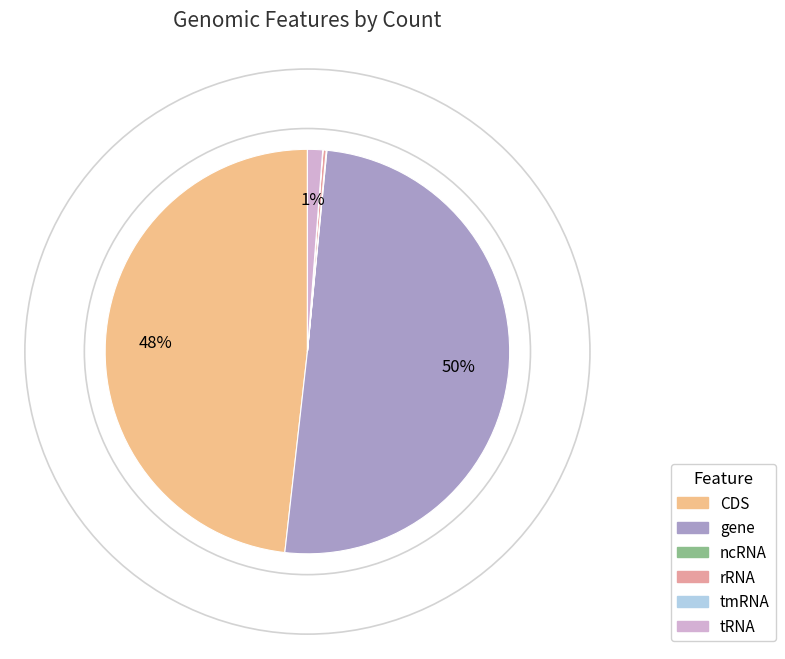

To the nearest percent, what is the average slice percentage?

17%